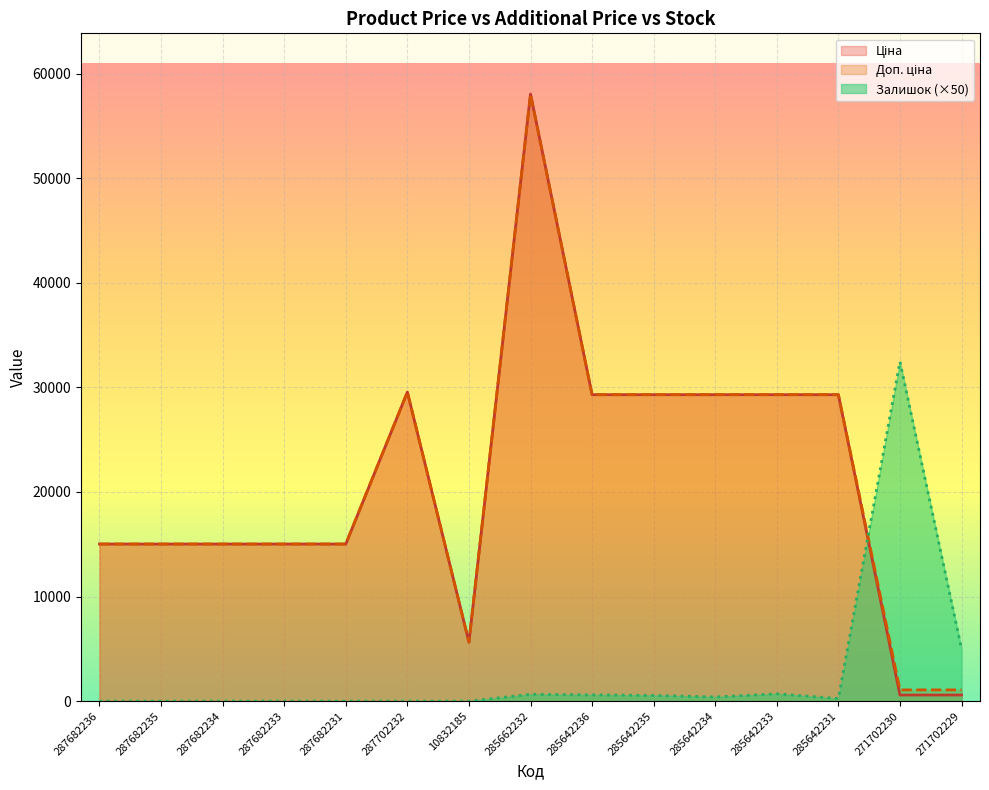

The value of Залишок at 285662232 is 650.0. True or false?

True